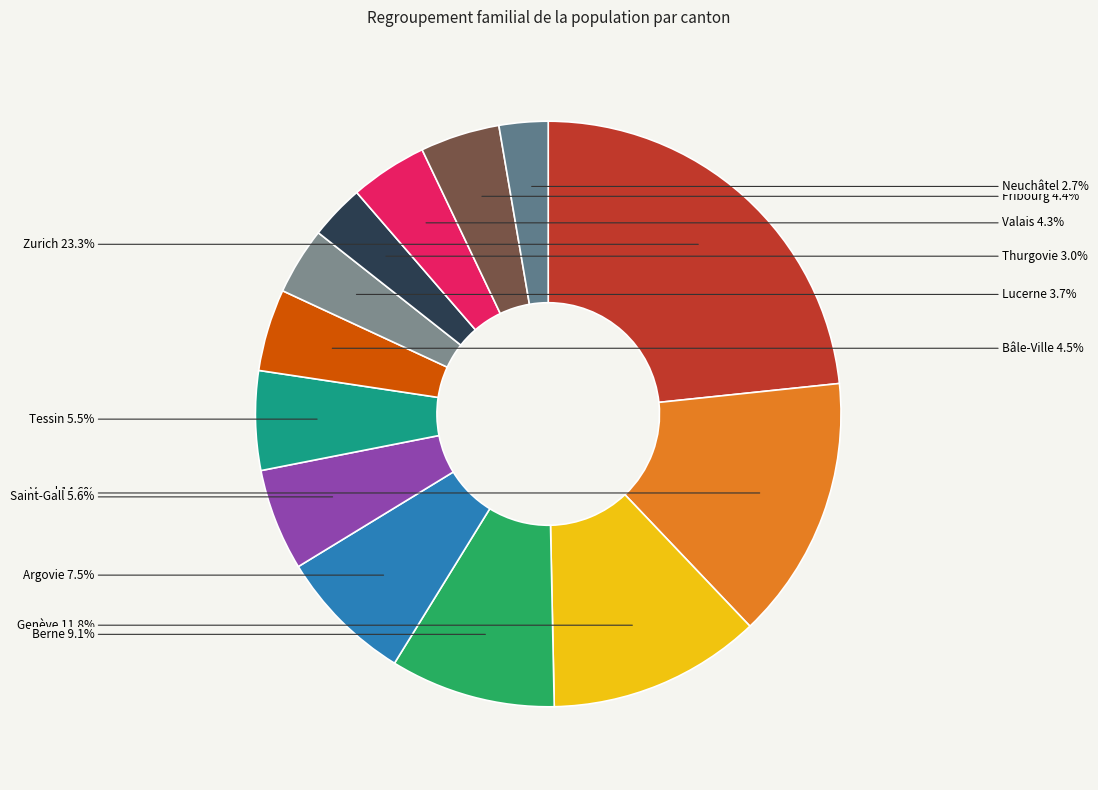

Is there any slice that represents more than half of the pie?

No